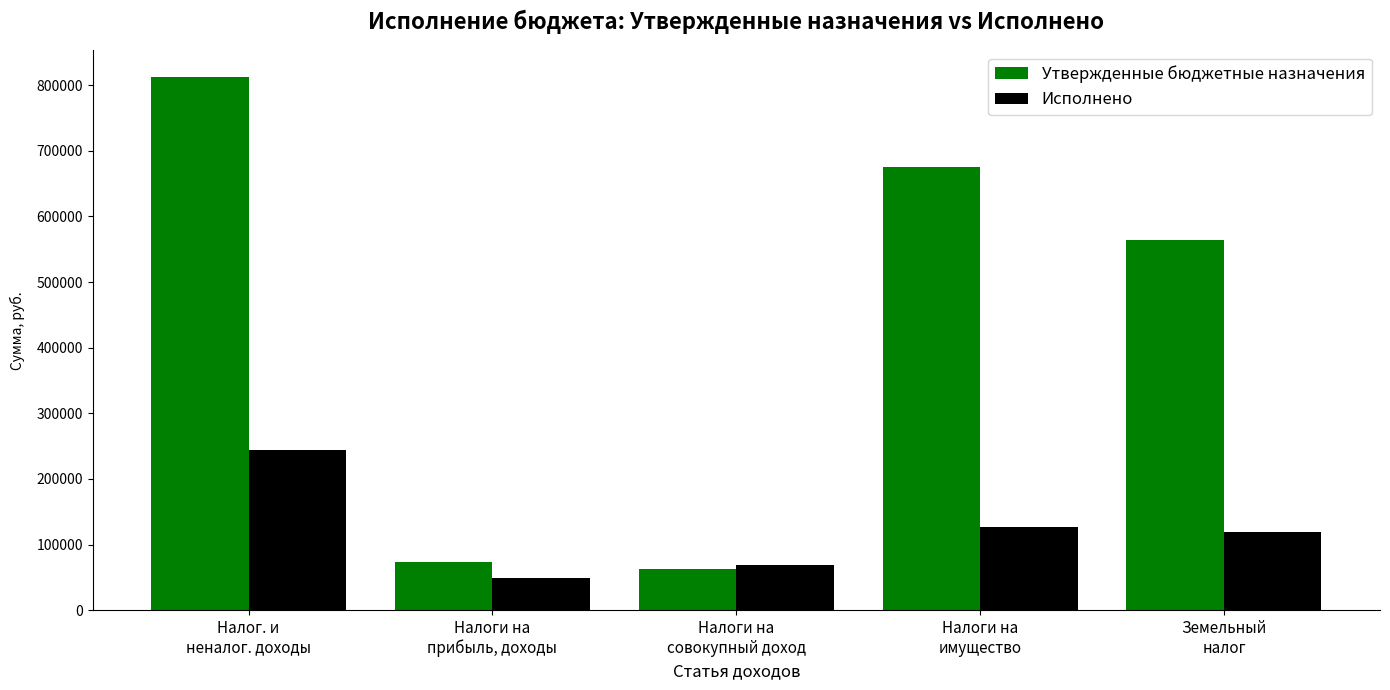

At which category is the sum across all series the highest?

Налог. и
неналог. доходы